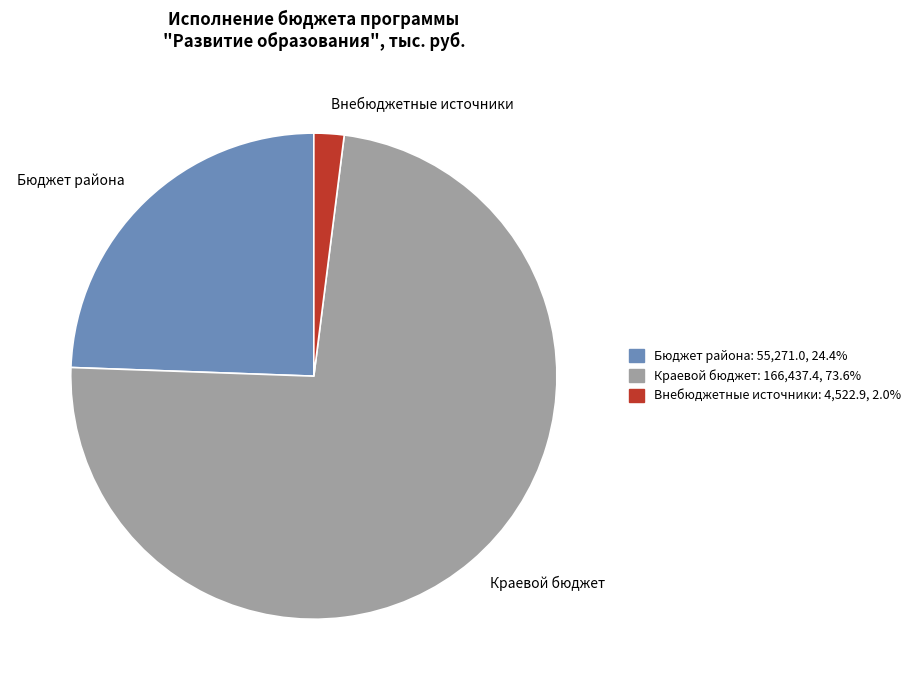

What is the majority slice?

Краевой бюджет